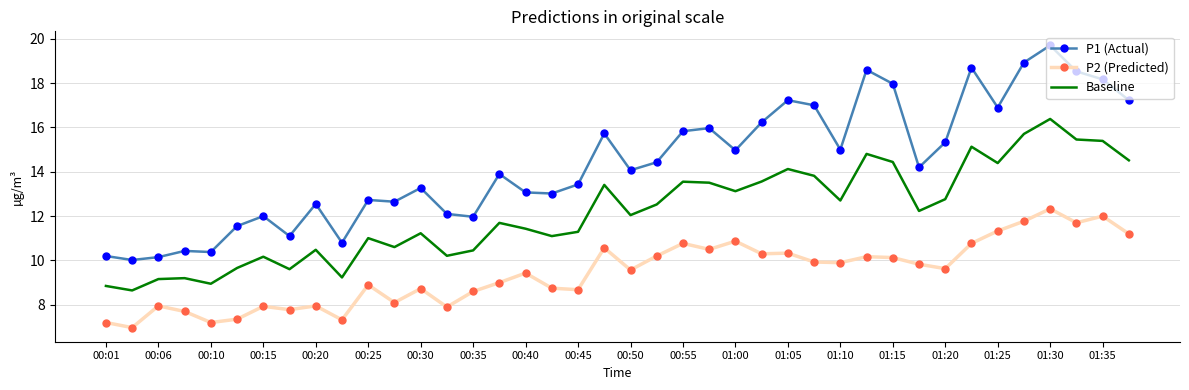

What is the minimum value for P1 (Actual)?

10.0